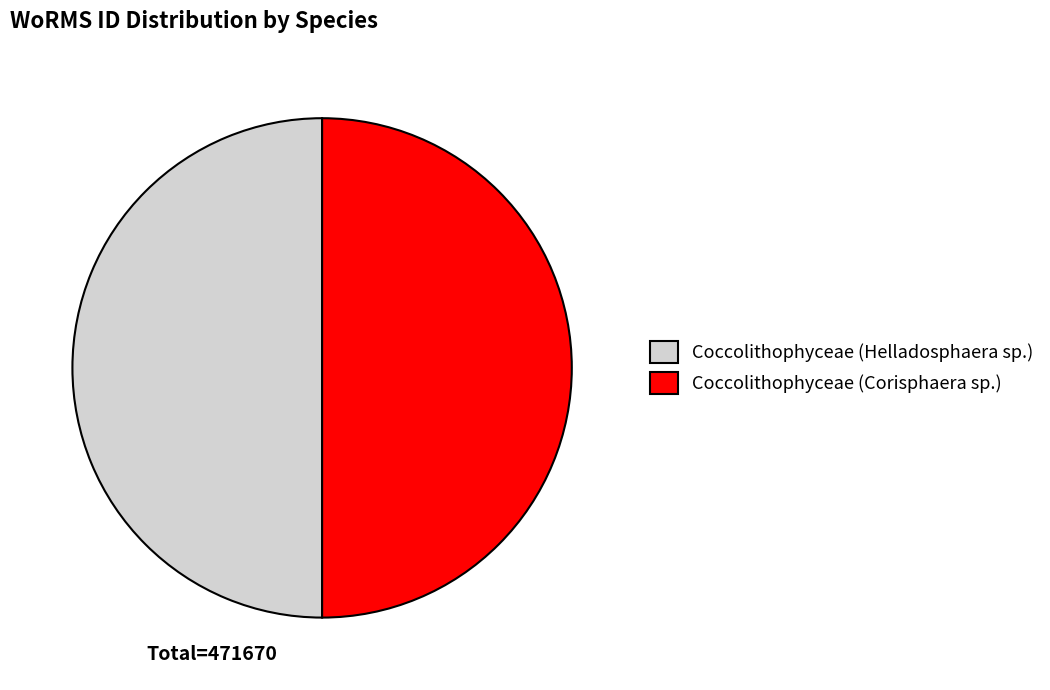

Is it true that Coccolithophyceae (Helladosphaera sp.) is 50% of the pie?

True